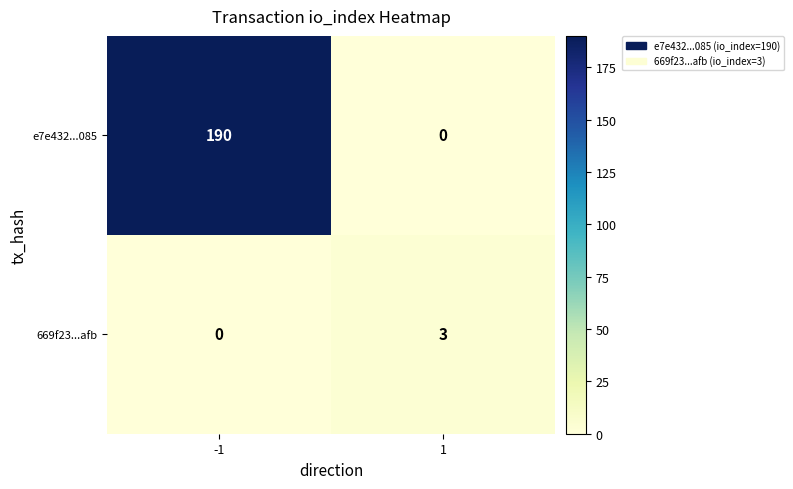

What is the sum of the 669f23...afb values at 1 and -1?

3